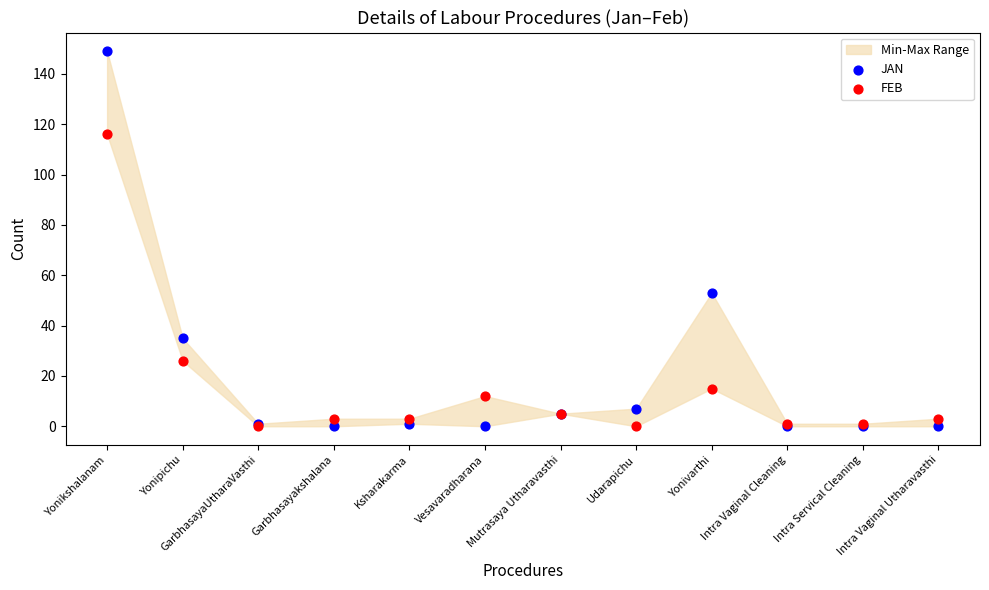

Across all series, what Y value is closest to 74?

53